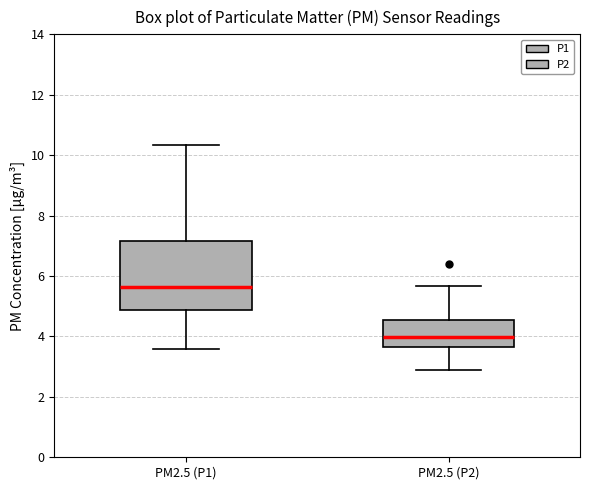

Reading left to right, read every box against the y-axis: the position of its median line, the range the box covers, and the ends of its whiskers. The values are not printed on the chart, so give them approximately, as read against the axis.

PM2.5 (P1): median 5.6, box 4.8 to 7.2, whiskers 3.6 to 10.4
PM2.5 (P2): median 4.0, box 3.6 to 4.6, whiskers 3.0 to 5.6